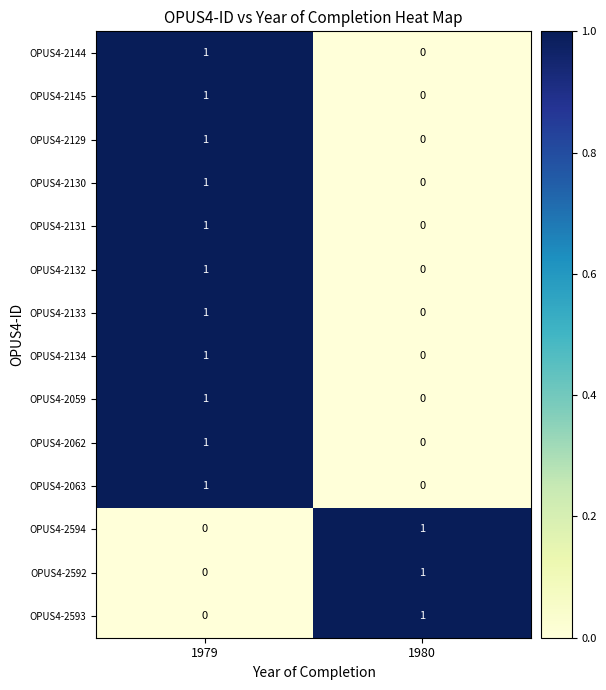

Reading left to right, what are all the values shown in this chart?

OPUS4-2144: 1	0
OPUS4-2145: 1	0
OPUS4-2129: 1	0
OPUS4-2130: 1	0
OPUS4-2131: 1	0
OPUS4-2132: 1	0
OPUS4-2133: 1	0
OPUS4-2134: 1	0
OPUS4-2059: 1	0
OPUS4-2062: 1	0
OPUS4-2063: 1	0
OPUS4-2594: 0	1
OPUS4-2592: 0	1
OPUS4-2593: 0	1